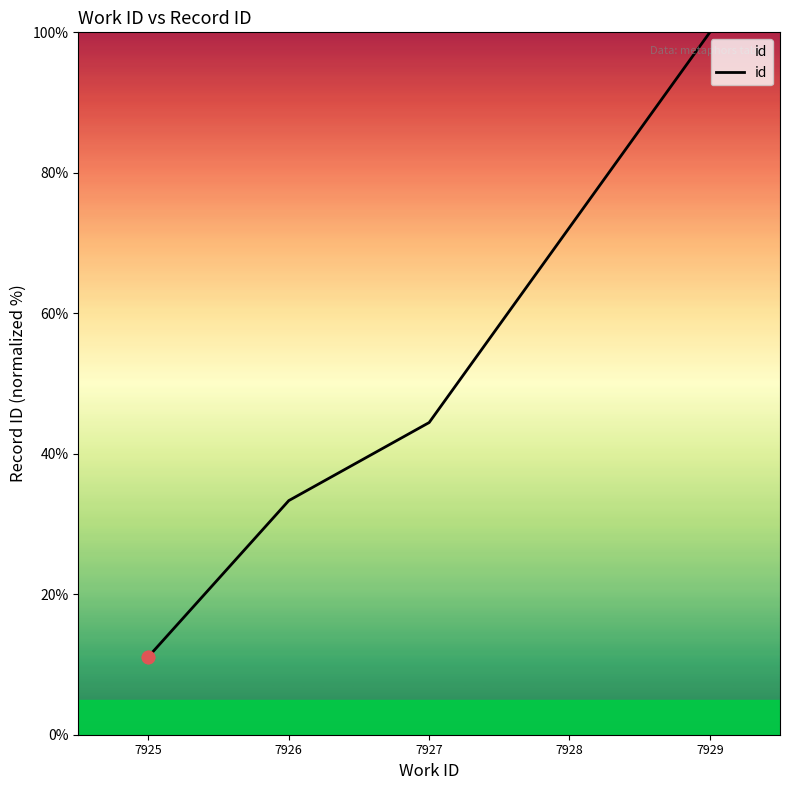

Which has a higher value, 7926 or 7928?

7928